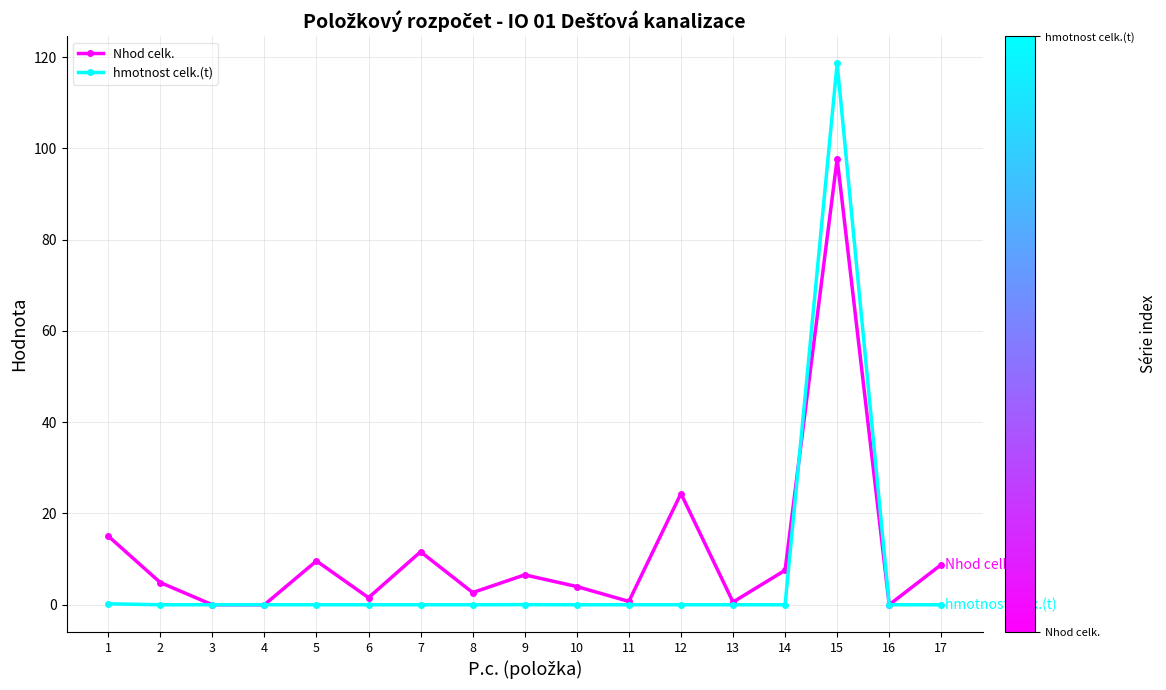

Is it true that hmotnost celk.(t) equals 67.8 at 3?

False